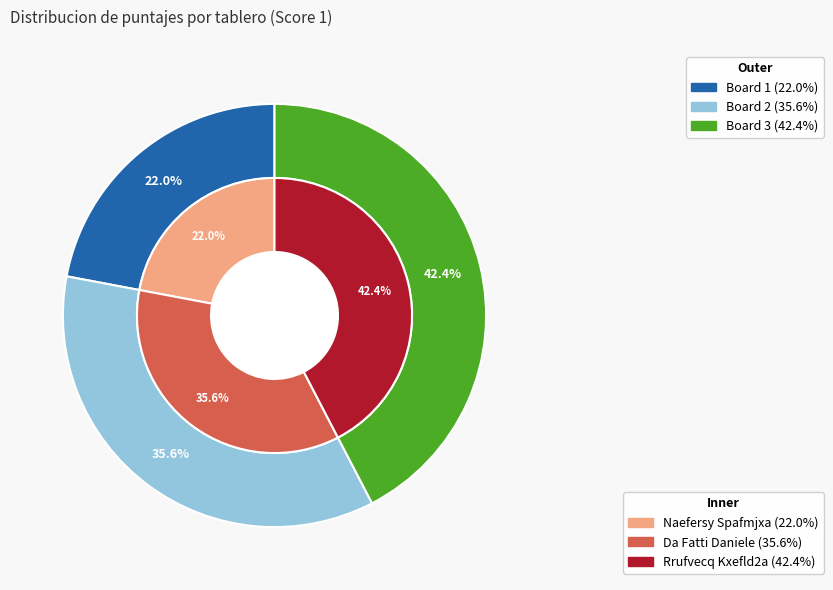

What percentage do 1 and 3 together represent?

64.4%